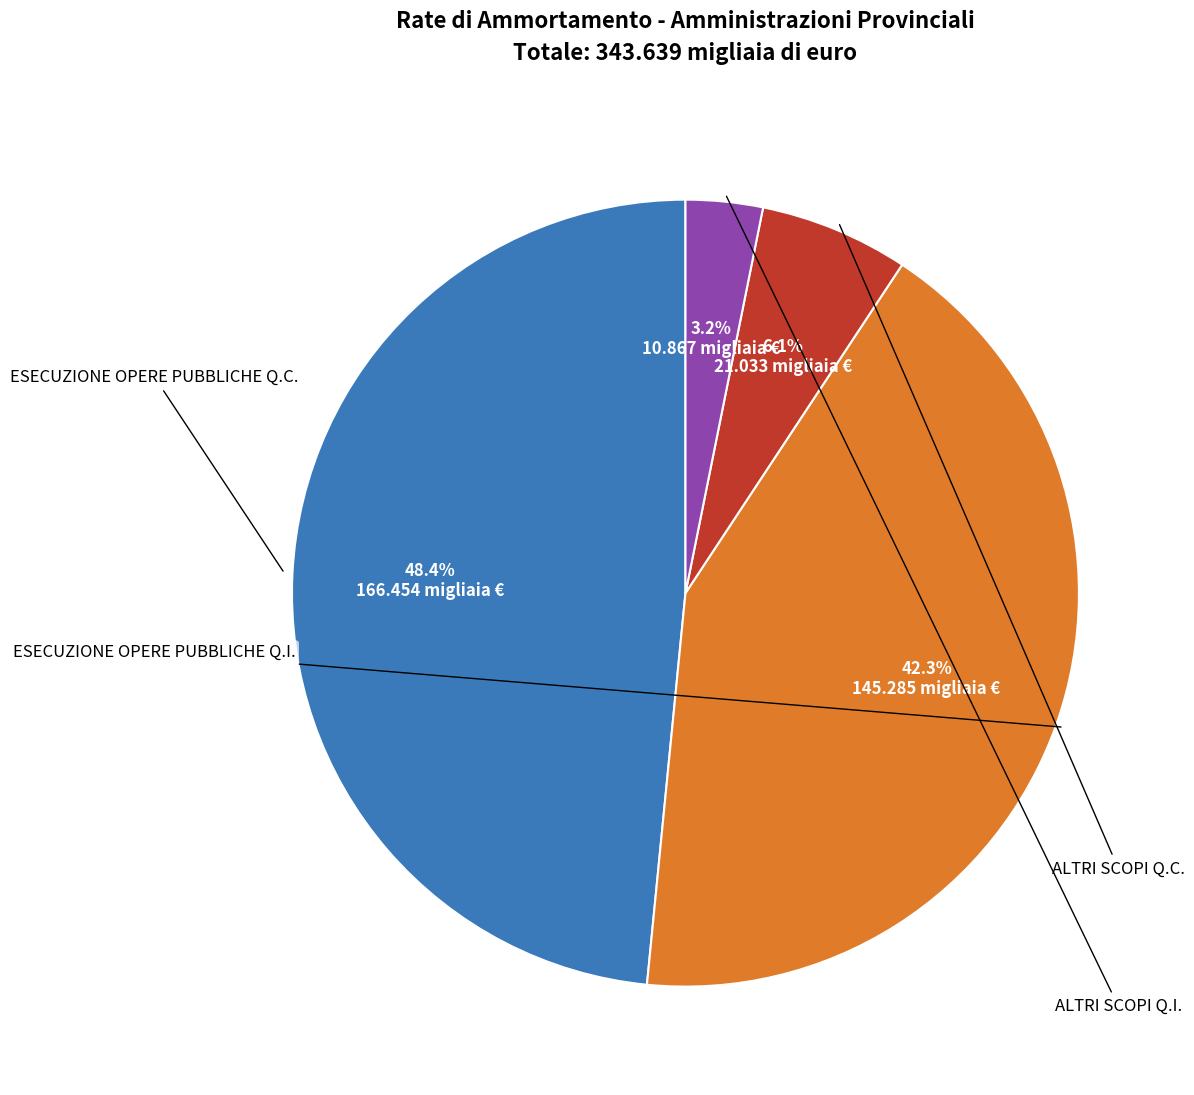

Is there a majority slice in this chart?

No